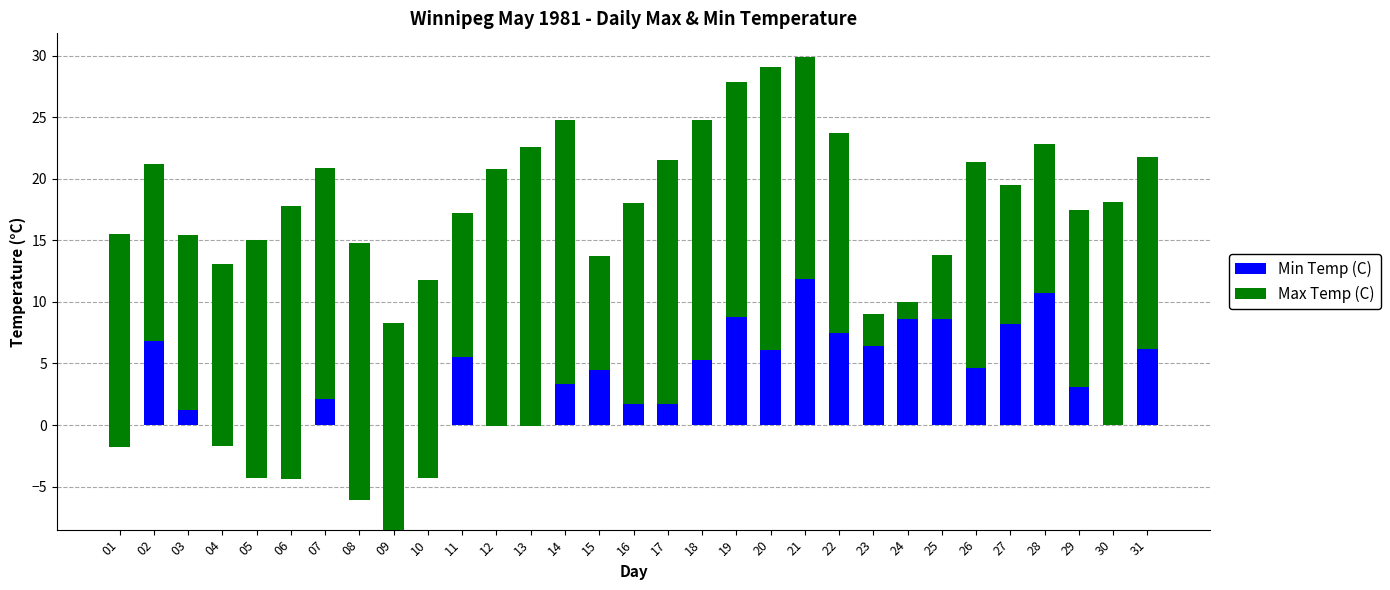

What is the sum of all Min Temp (C) values?

91.5